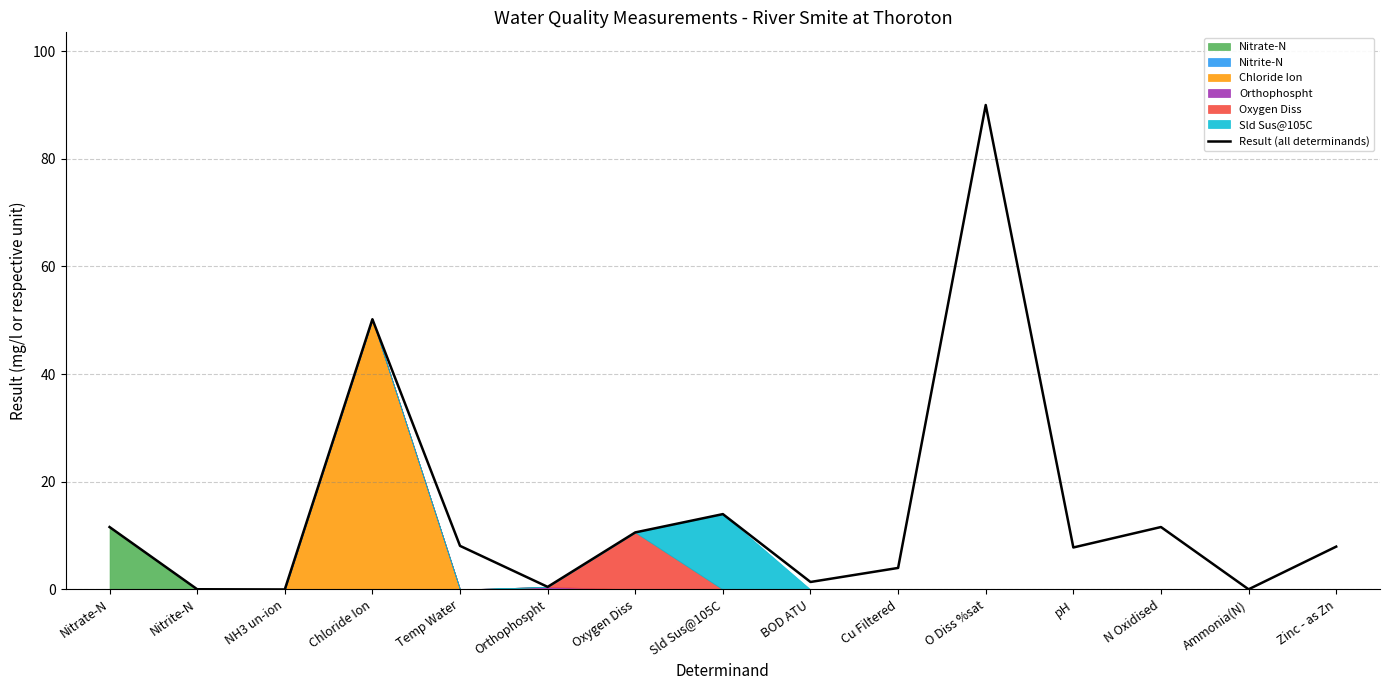

What is the sum of all values?

217.8